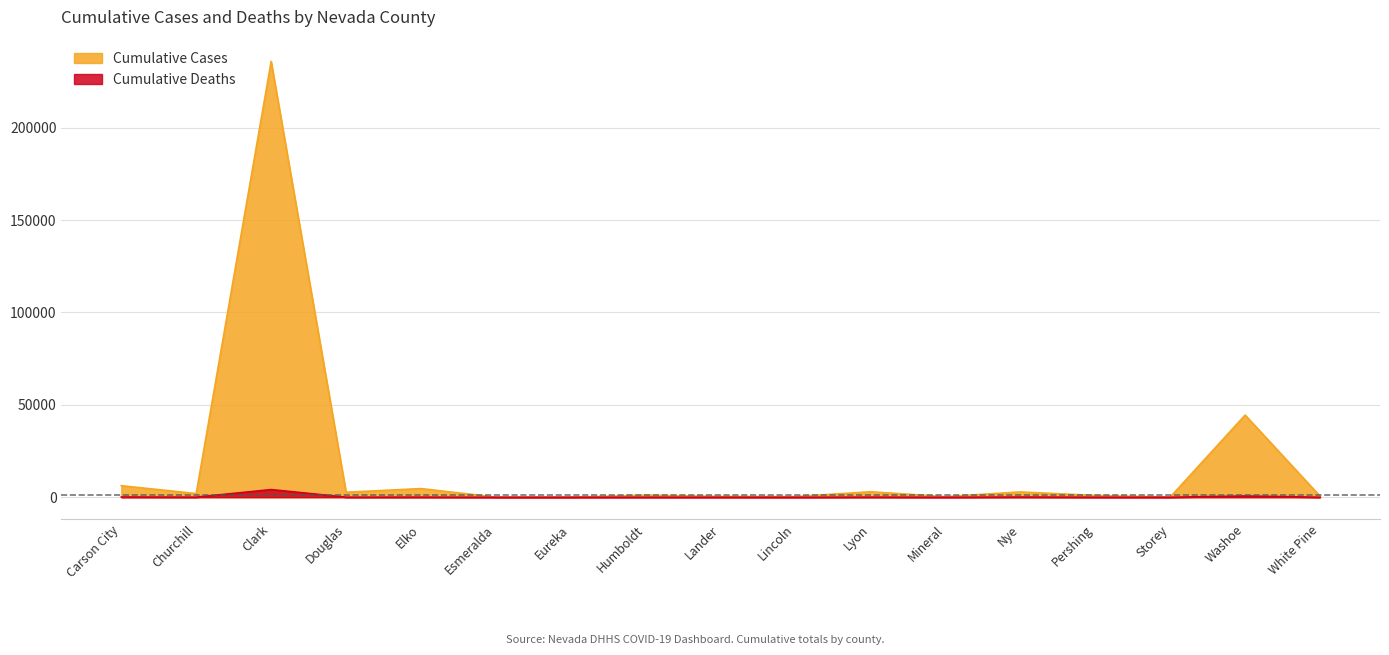

Is the value of Cumulative Cases at Eureka greater than the value of Cumulative Deaths at Nye?

No